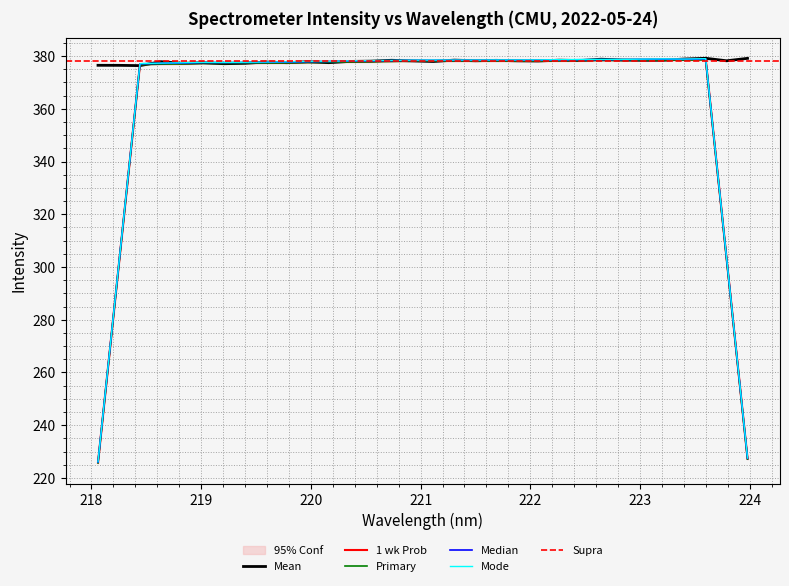

What is the value of the 21st point from the left?

378.2